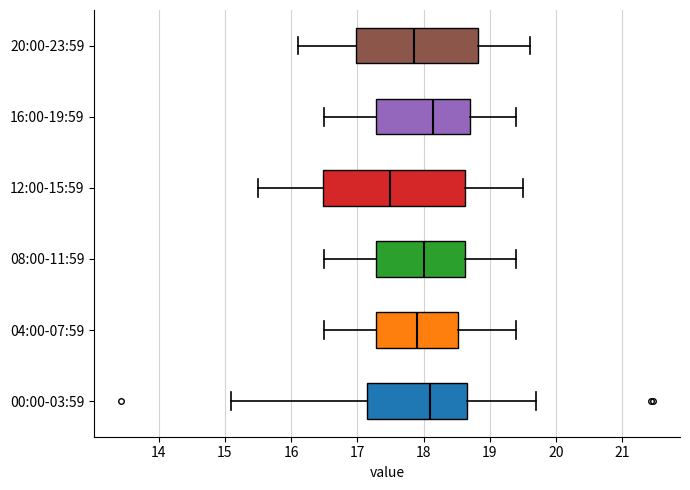

Which box's median line is the furthest to the left?

12:00-15:59